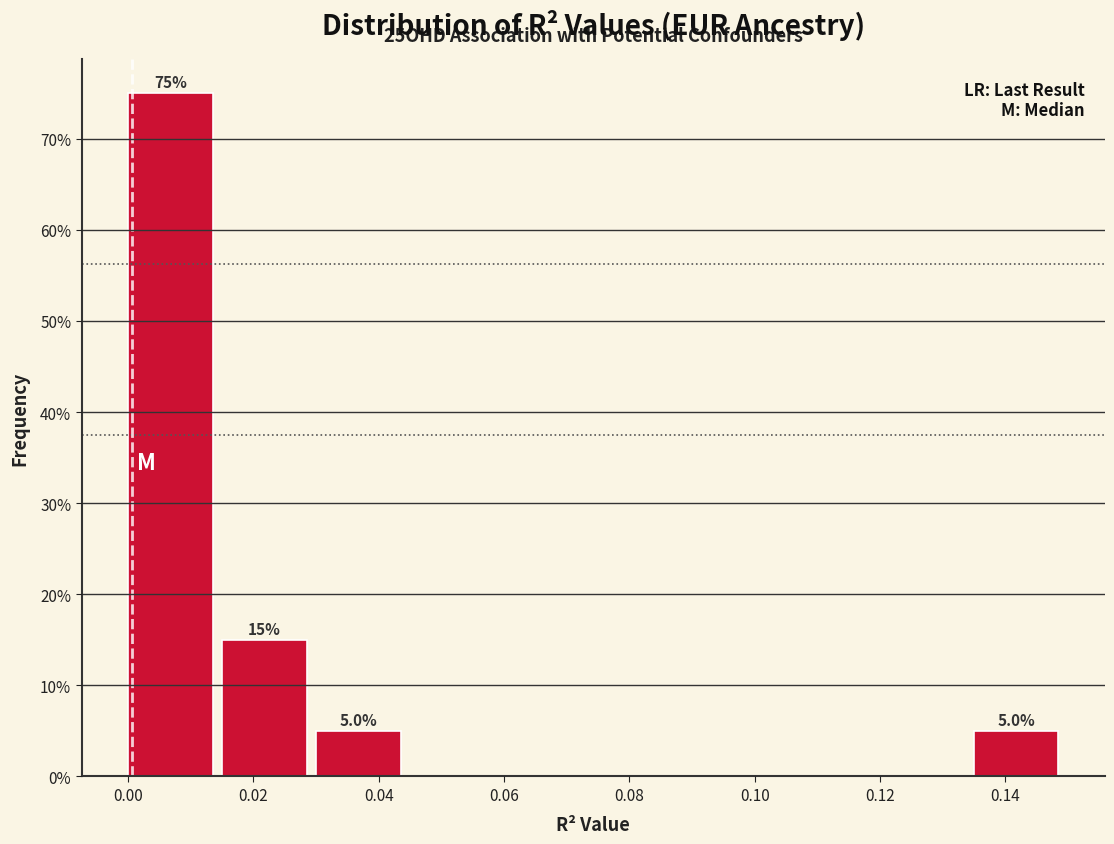

Which range on the x-axis has the tallest bar?

0.000 to 0.016